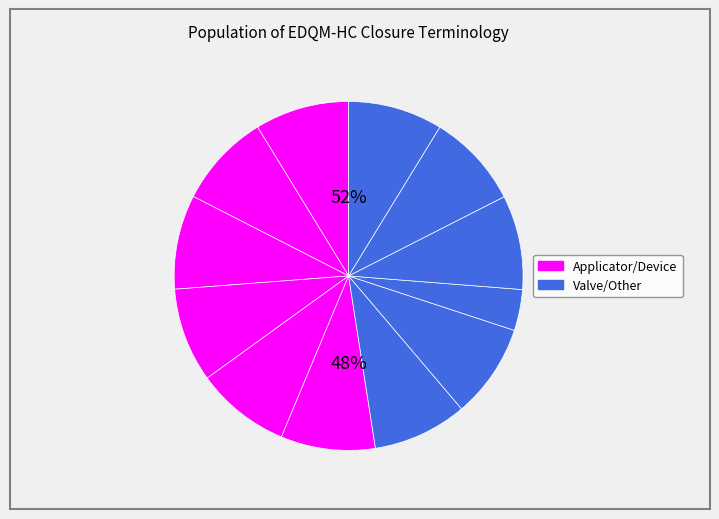

Is there any slice that represents more than half of the pie?

No